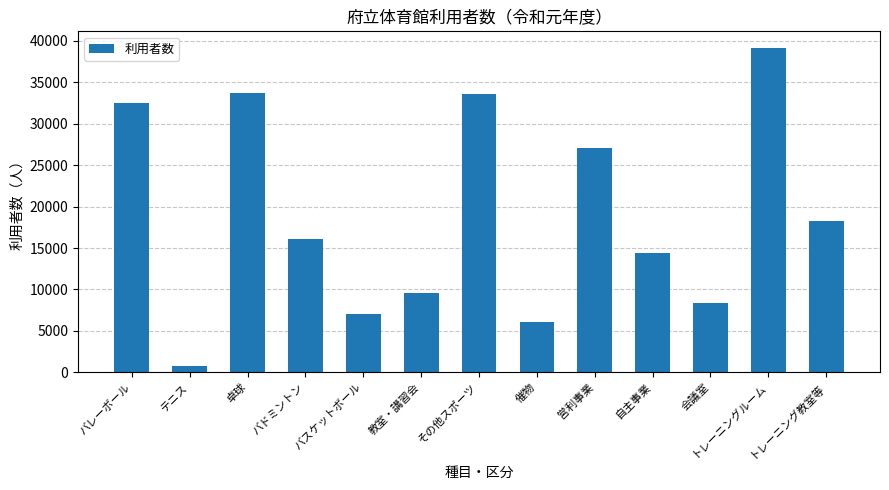

Is it true that the value at その他スポーツ is 43940?

False